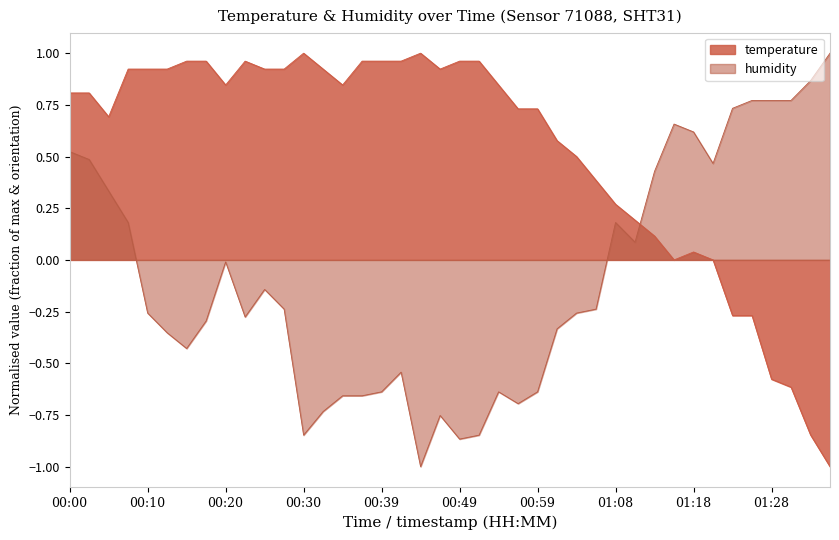

Reading left to right, what are all the values shown in this chart?

temperature: 0.8	0.8	0.7	0.9	0.9	0.9	1.0	1.0	0.8	1.0	0.9	0.9	1.0	0.9	0.8	1.0	1.0	1.0	1.0	0.9	1.0	1.0	0.8	0.7	0.7	0.6	0.5	0.4	0.3	0.2	0.1	0.0	0.0	0.0	-0.3	-0.3	-0.6	-0.6	-0.8	-1.0
humidity: 0.5	0.5	0.3	0.2	-0.3	-0.4	-0.4	-0.3	-0.0	-0.3	-0.1	-0.2	-0.8	-0.7	-0.7	-0.7	-0.6	-0.5	-1.0	-0.8	-0.9	-0.8	-0.6	-0.7	-0.6	-0.3	-0.3	-0.2	0.2	0.1	0.4	0.7	0.6	0.5	0.7	0.8	0.8	0.8	0.9	1.0